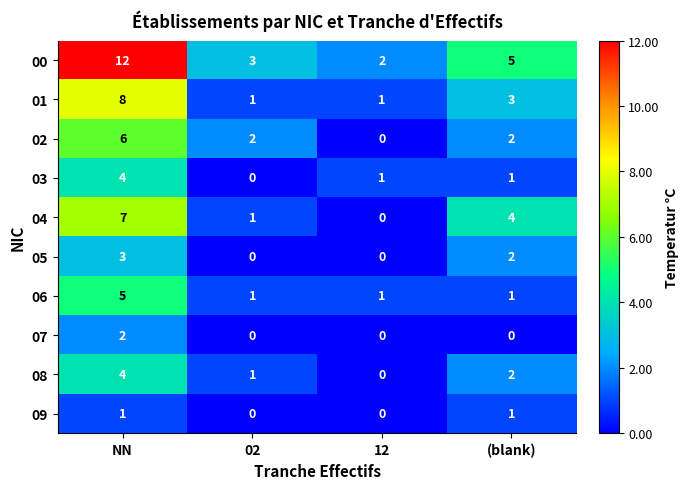

How many 03 values are between 1 and 4?

3